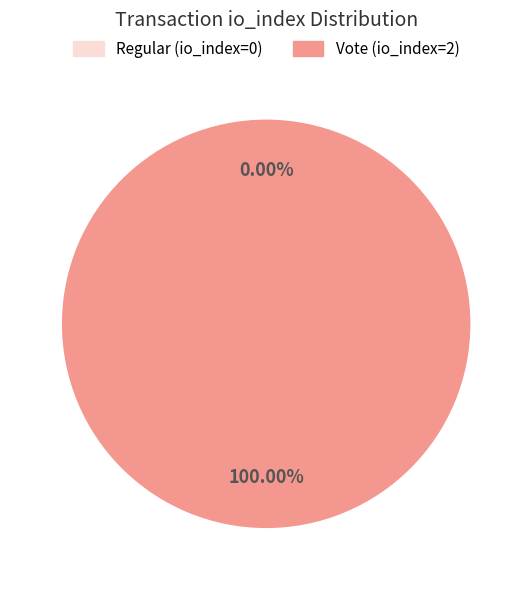

Rank the categories by value from lowest to highest.

Regular (io_index=0), Vote (io_index=2)